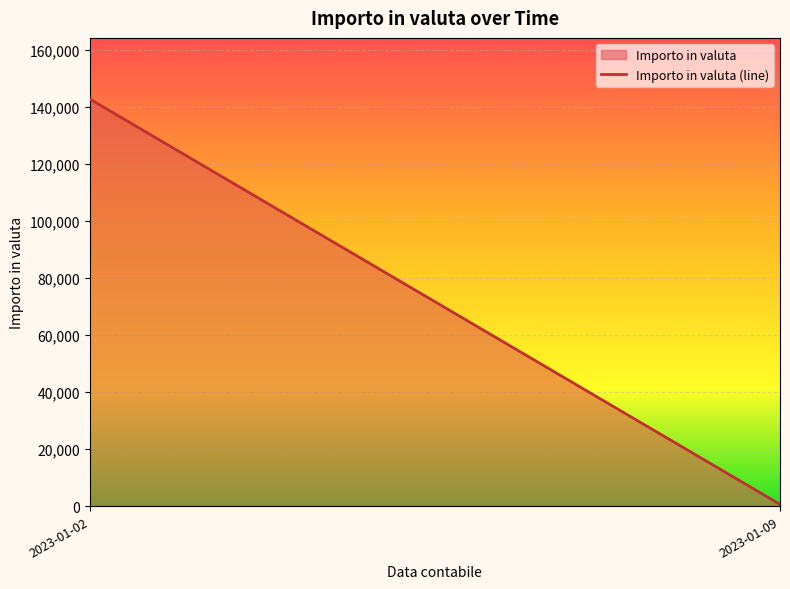

Reading left to right, transcribe all the data shown in this chart.

2023-01-02=142893.3	2023-01-09=615.6